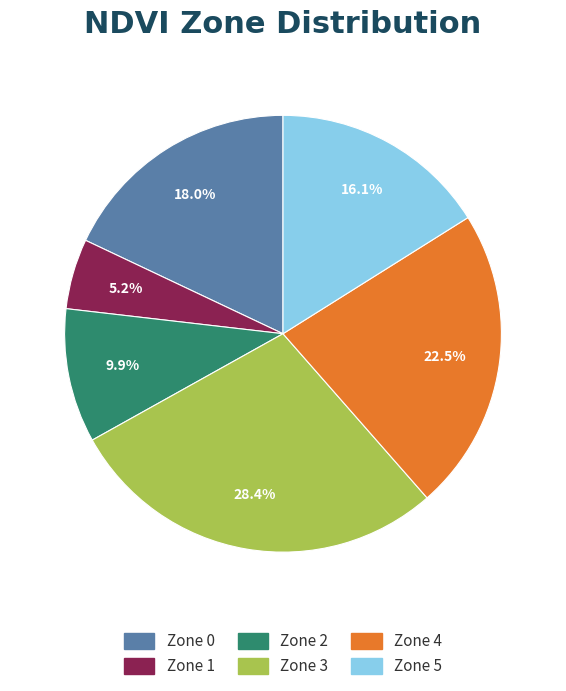

The Zone 5 slice represents 16% of the pie. True or false?

True